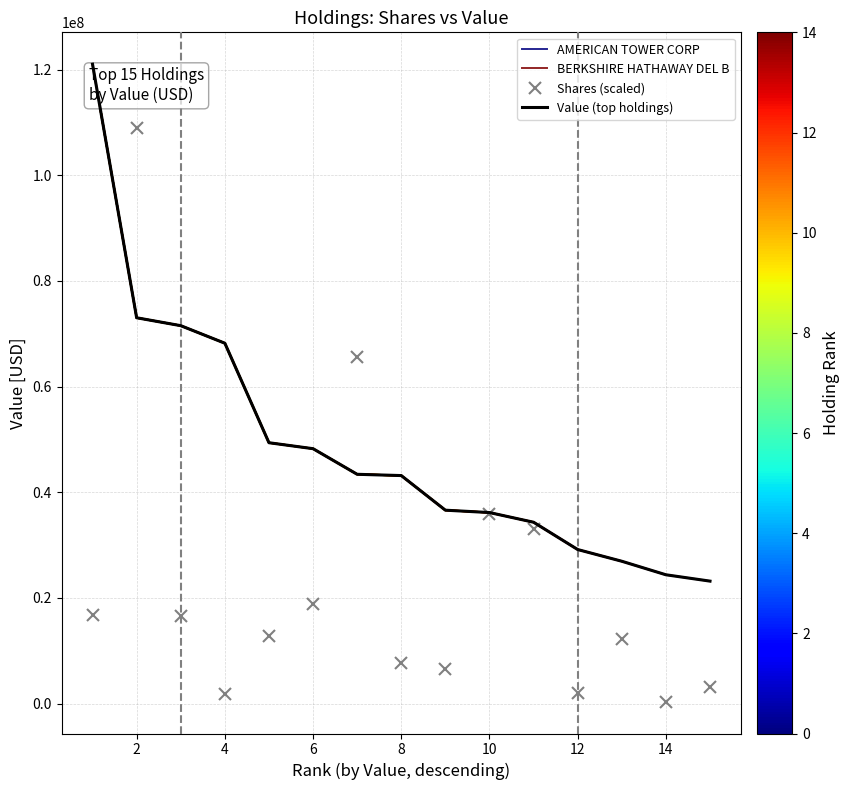

What is the sum of the BERKSHIRE HATHAWAY DEL B values at 0 and 11?

150192000.0